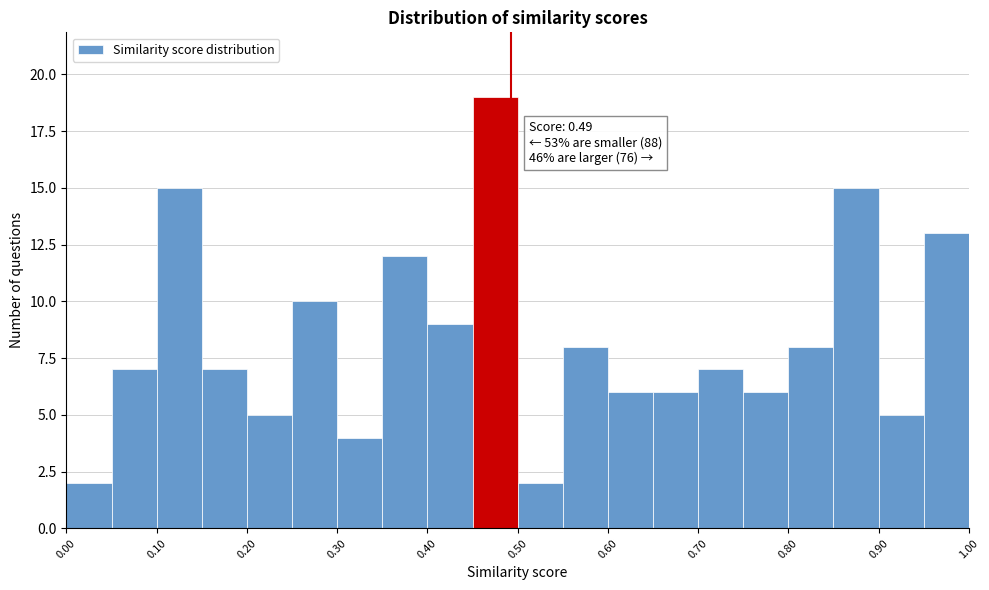

Over which range of the x-axis is the bar tallest?

0.45 to 0.50